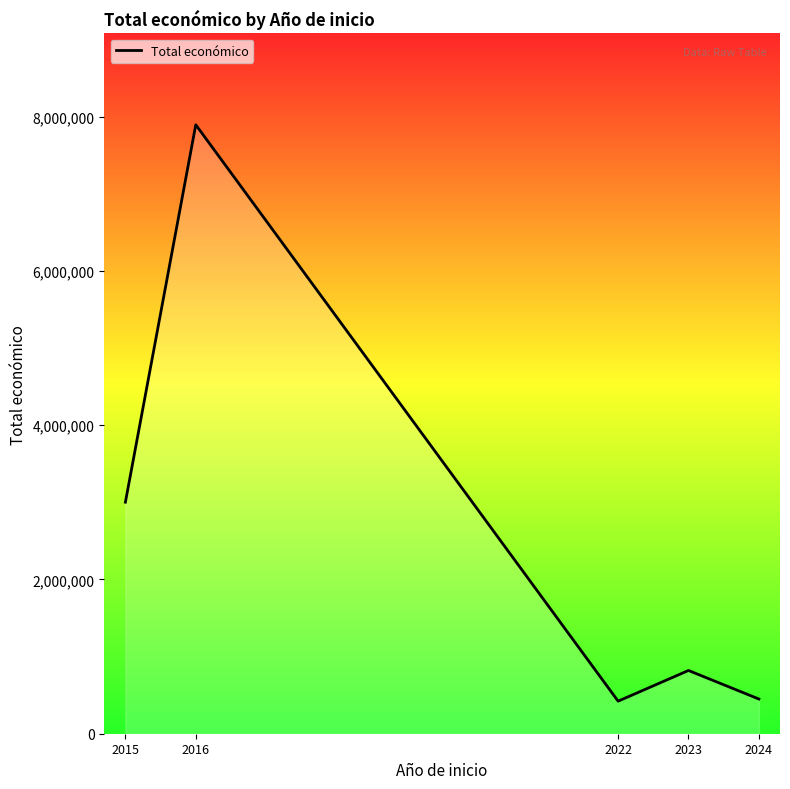

How many interior local peaks (higher than both neighbors) does the data have?

2